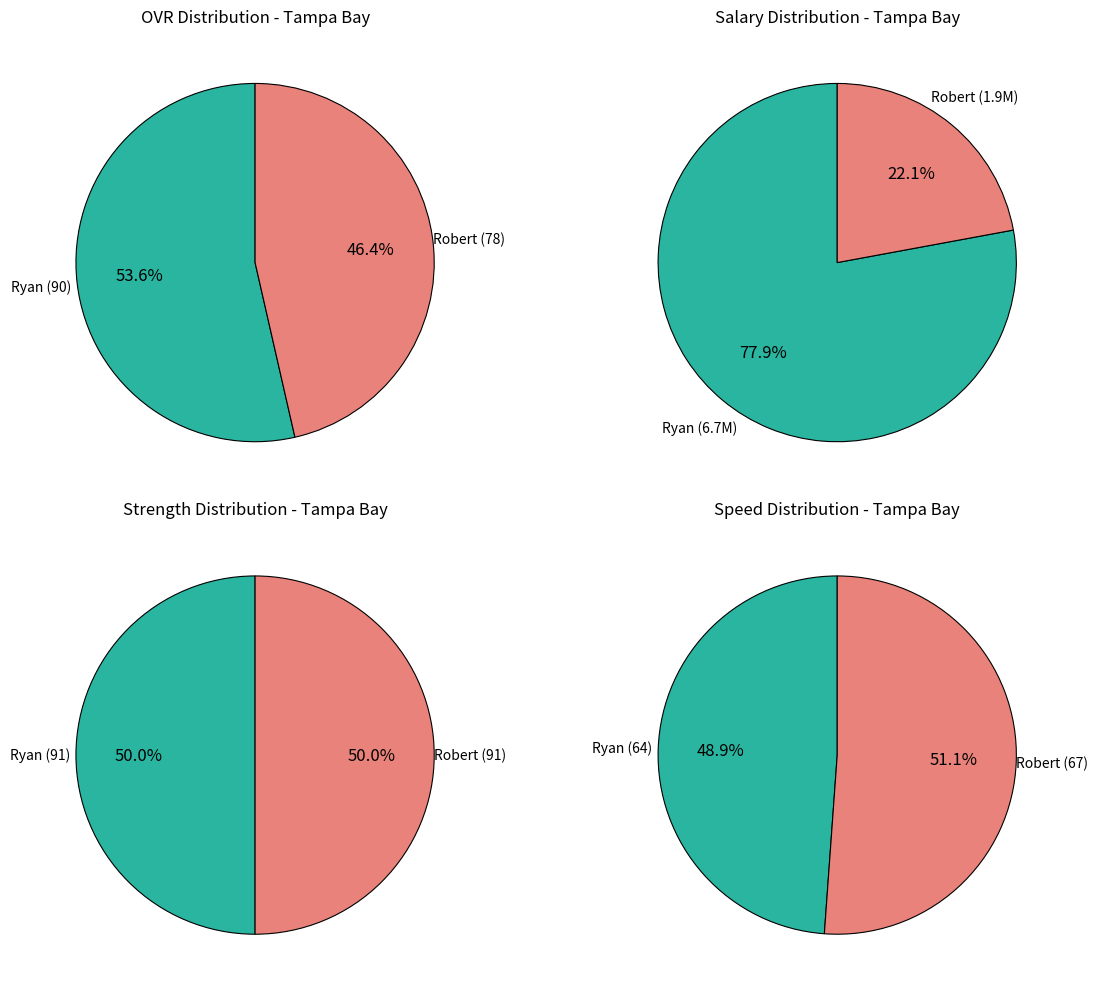

To the nearest percent, what percentage of the pie is Ryan Jones?

54%